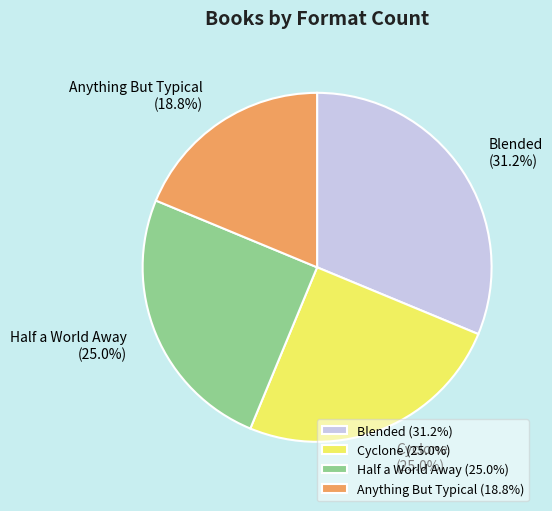

To the nearest percent, what is the average slice percentage?

25%